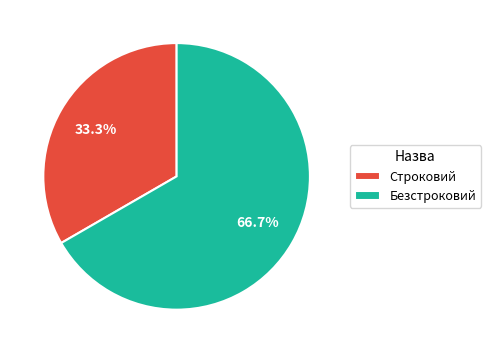

Count the number of slices in the pie.

2